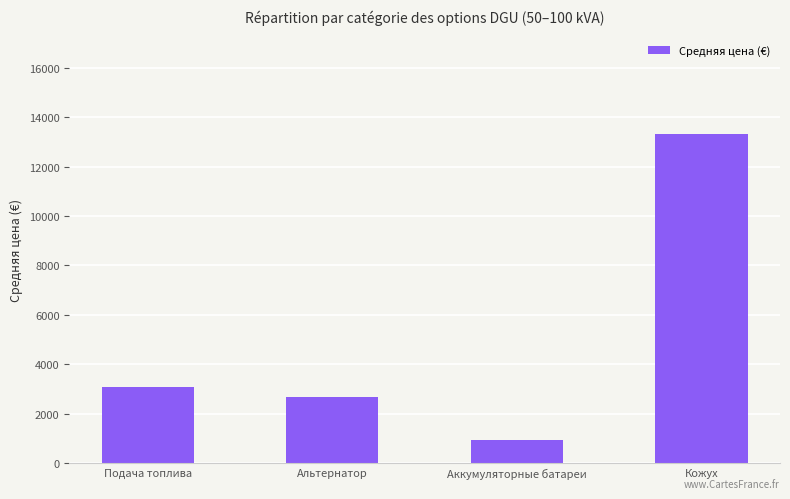

Does the chart contain any negative values?

No